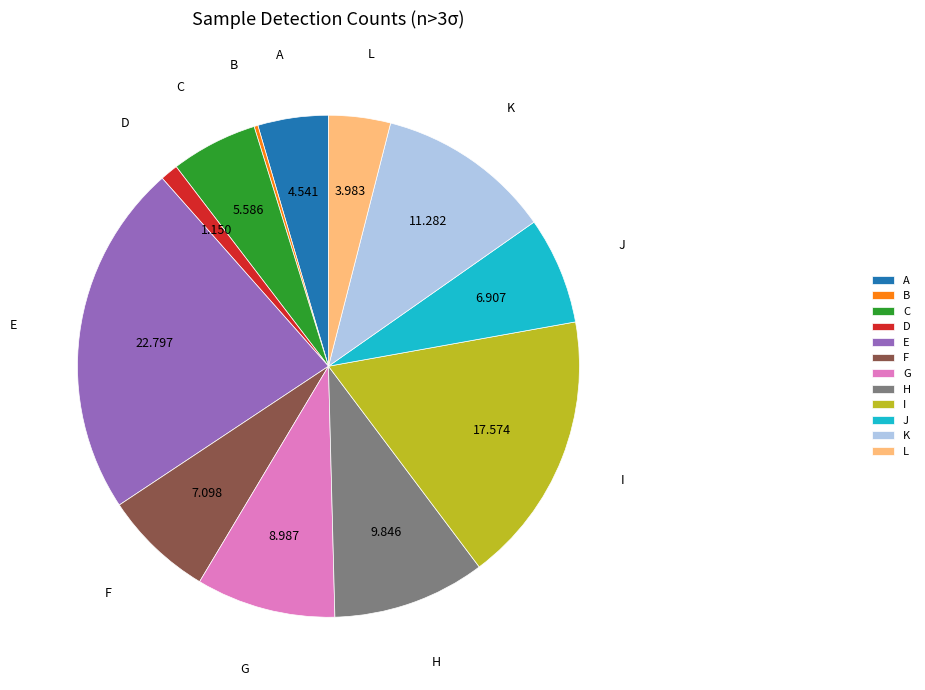

Which has a higher value, G or A?

G